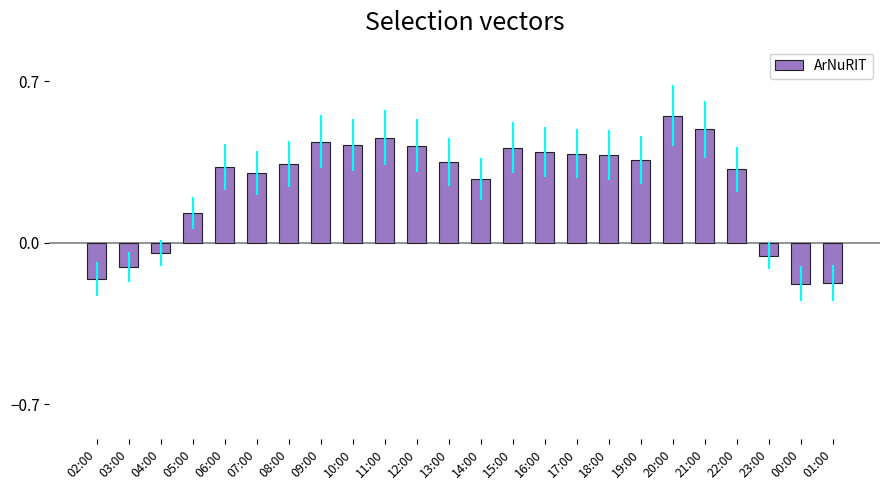

Which label corresponds to the largest value in the chart?

20:00